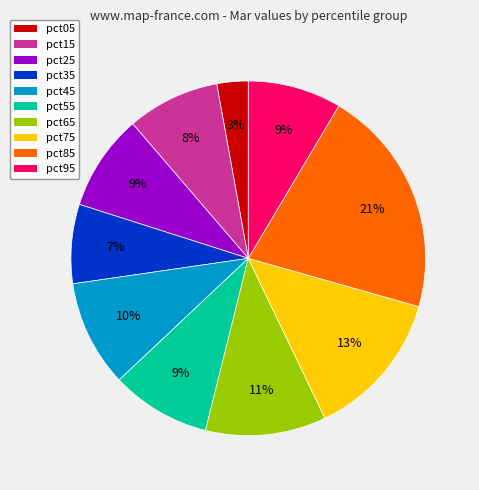

How many slices are in this pie chart?

10